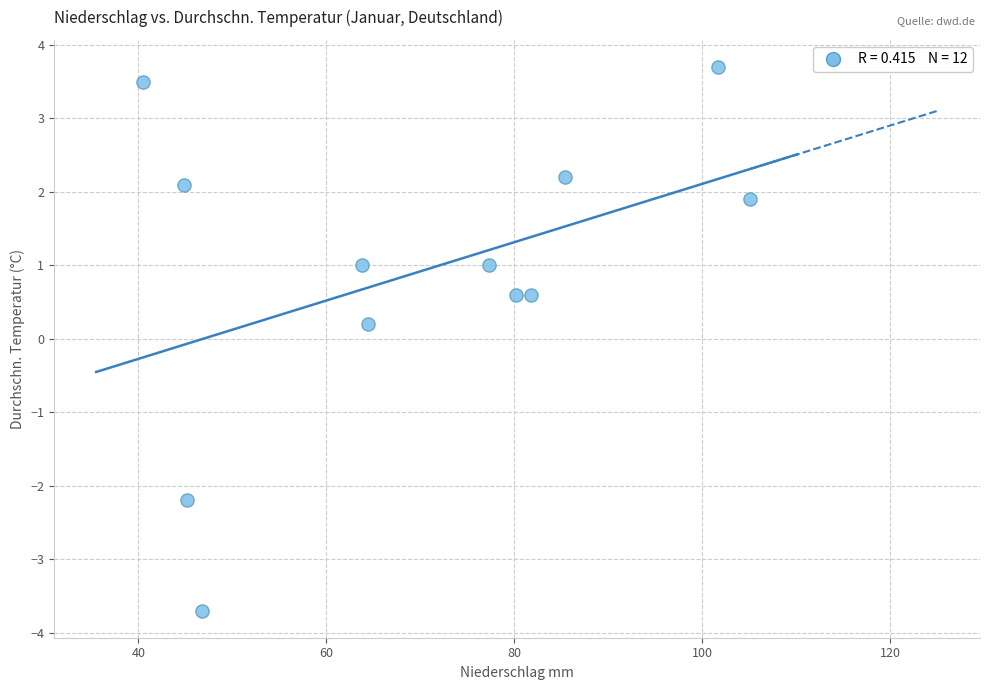

What is the average X value?

69.8